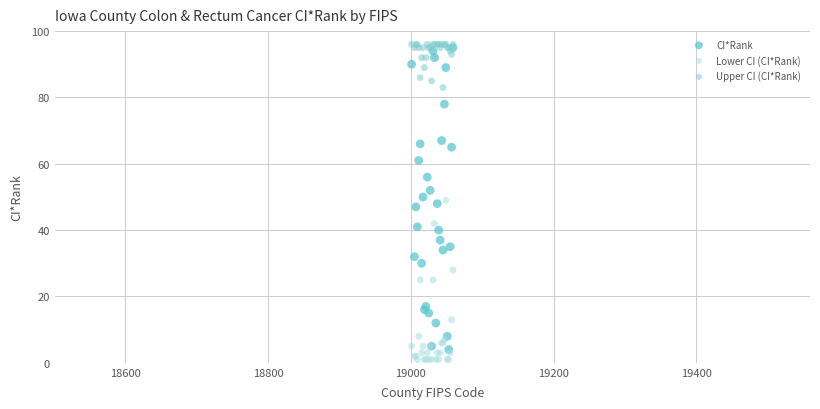

What are all the series names shown in the legend?

CI*Rank, Lower CI (CI*Rank), Upper CI (CI*Rank)